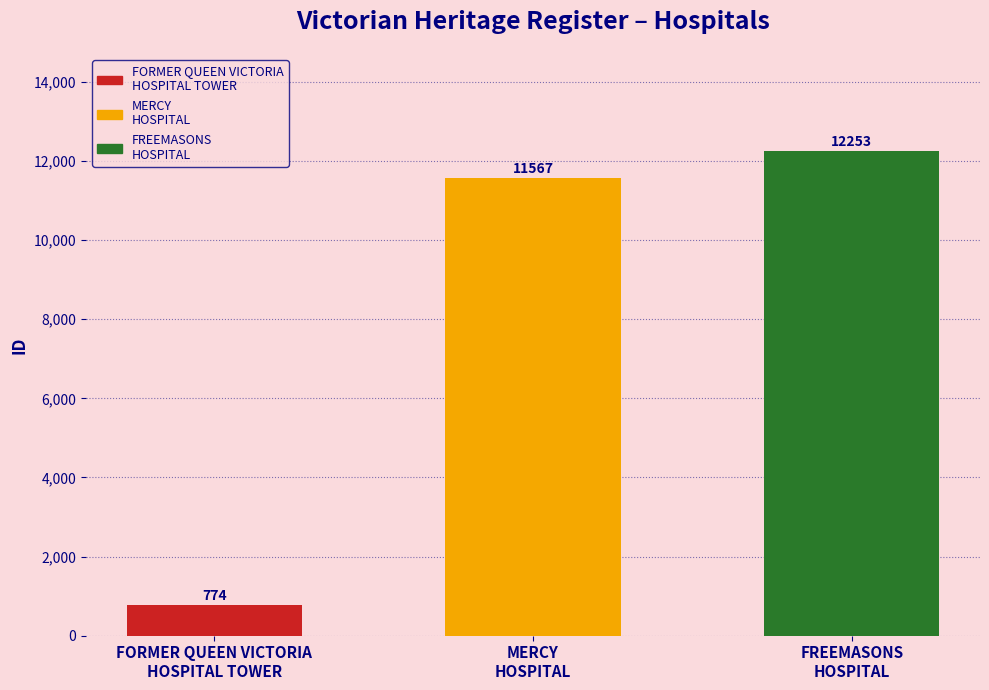

Between MERCY
HOSPITAL and FORMER QUEEN VICTORIA
HOSPITAL TOWER, which is larger?

MERCY
HOSPITAL